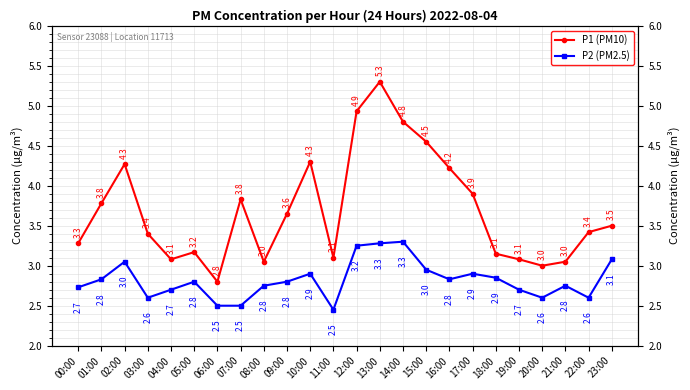

What are all the series names shown in the legend?

P1 (PM10), P2 (PM2.5)